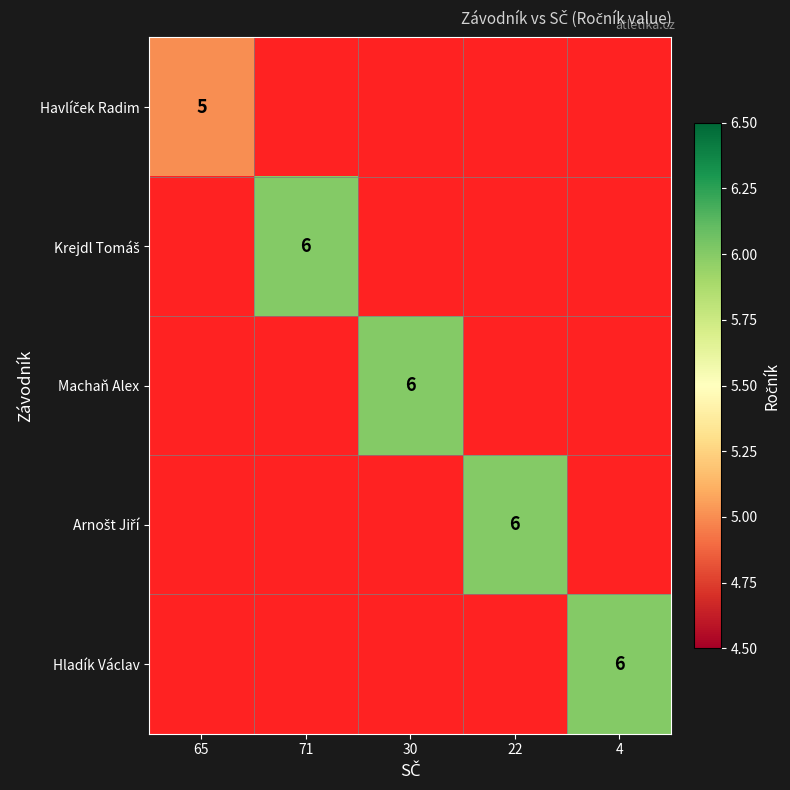

How many categories are shown in the chart?

5